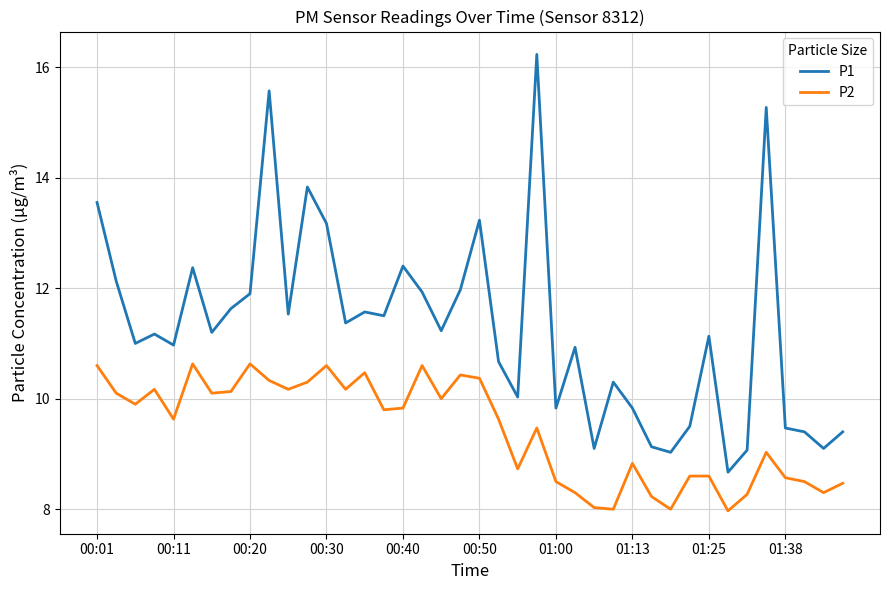

Rank the series by their maximum value, from highest to lowest.

P1, P2